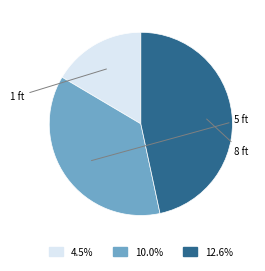

How many slices are in this pie chart?

3